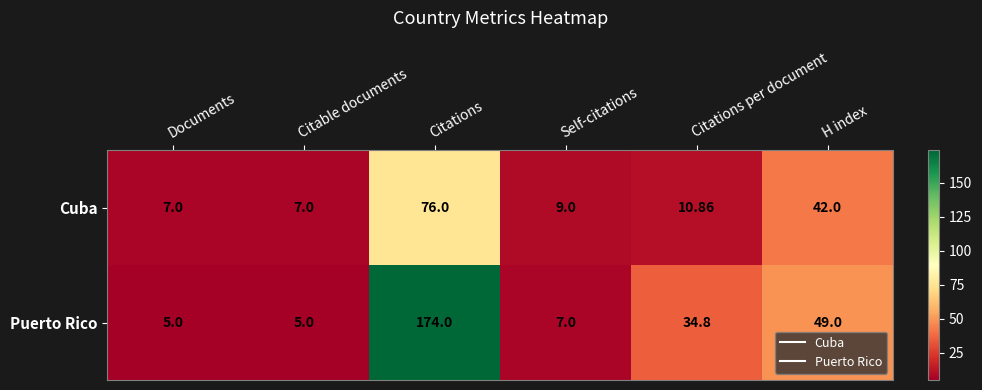

At which label does Cuba first exceed 10?

Citations